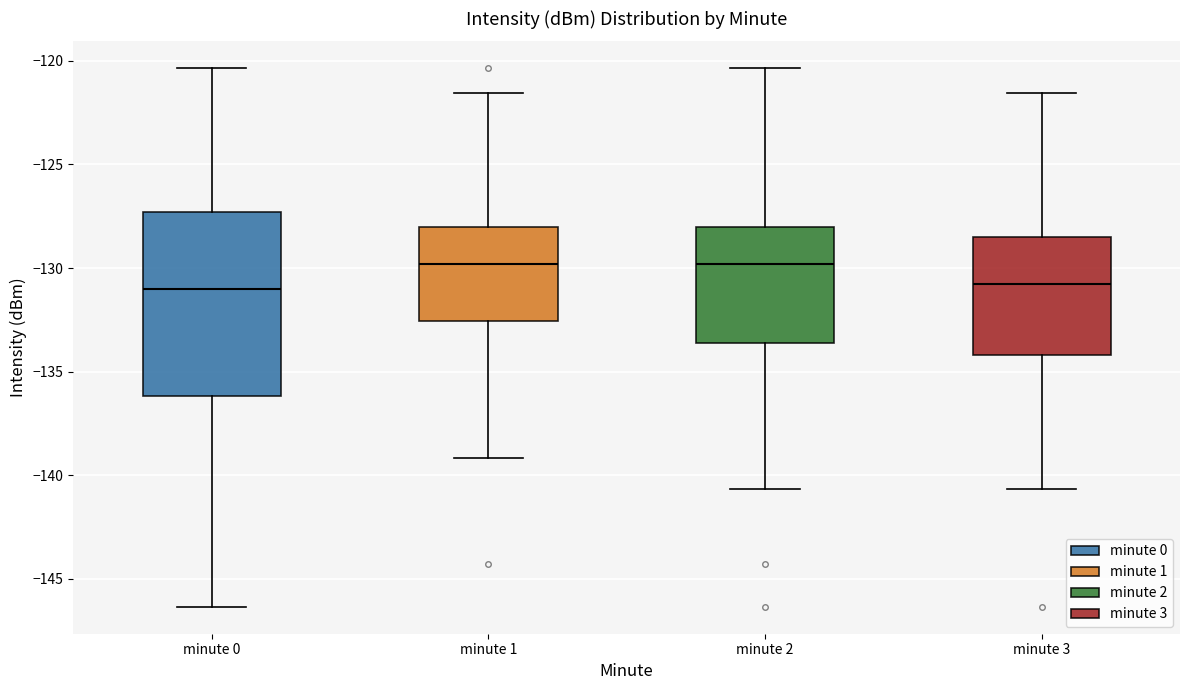

Reading left to right, read every box against the y-axis: the position of its median line, the range the box covers, and the ends of its whiskers. The values are not printed on the chart, so give them approximately, as read against the axis.

minute 0: median -131.0, box -136.0 to -127.5, whiskers -146.5 to -120.5
minute 1: median -130.0, box -132.5 to -128.0, whiskers -139.0 to -121.5
minute 2: median -130.0, box -133.5 to -128.0, whiskers -140.5 to -120.5
minute 3: median -131.0, box -134.0 to -128.5, whiskers -140.5 to -121.5